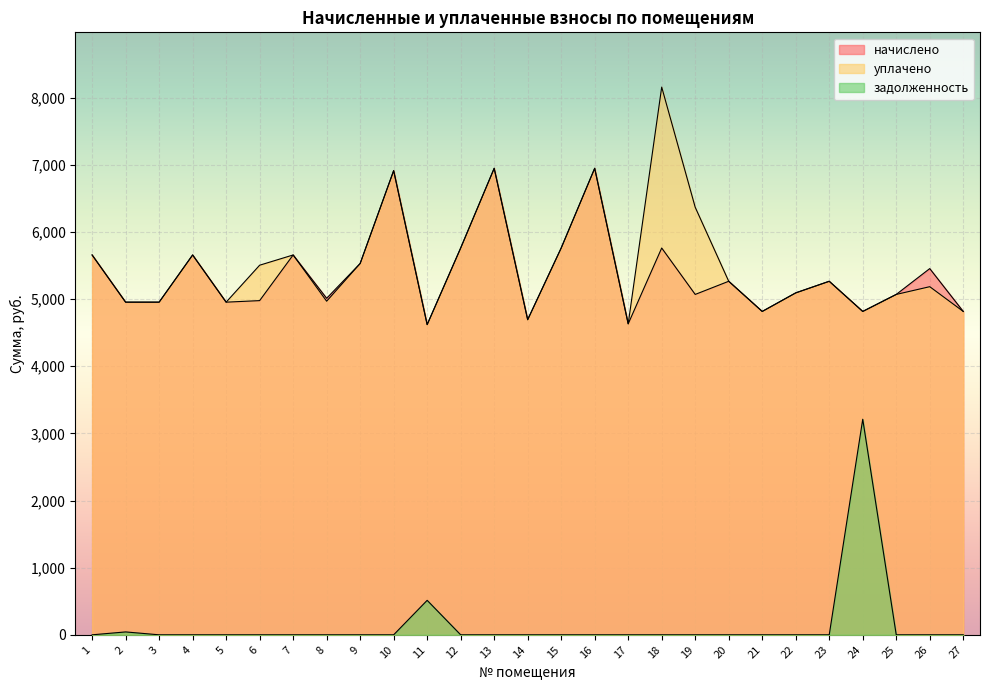

What is the maximum value for задолженность?

3210.2